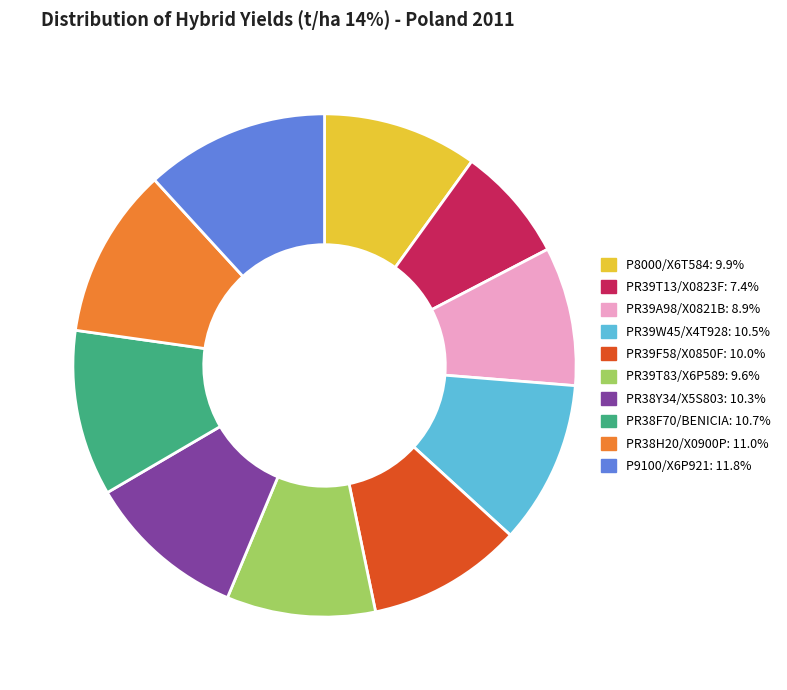

Is the sum of PR38Y34/X5S803 and PR39T83/X6P589 greater than half?

No